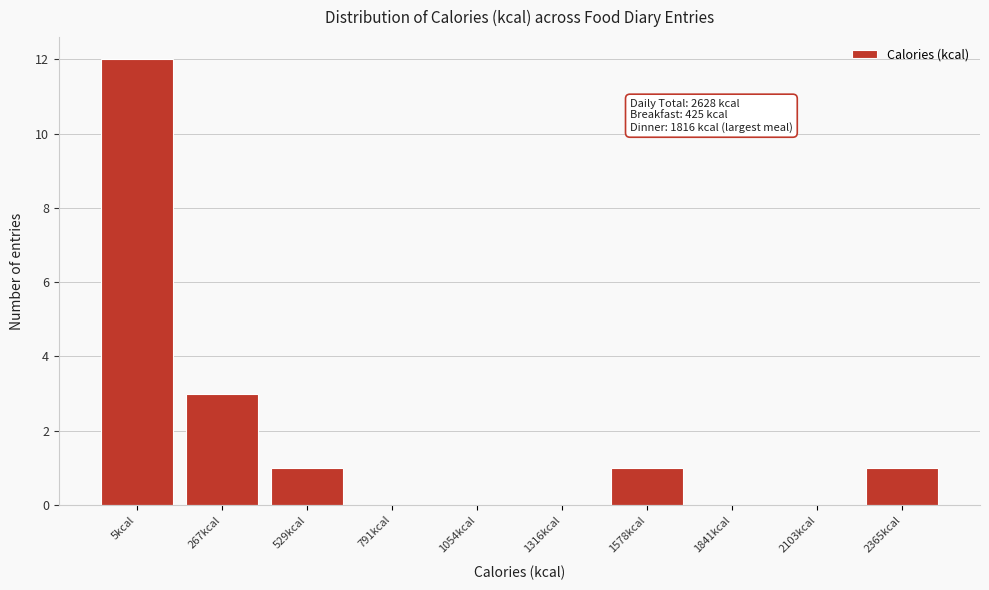

Reading right to left, what are all the values shown in this chart?

2365kcal=1	2103kcal=0	1841kcal=0	1578kcal=1	1316kcal=0	1054kcal=0	791kcal=0	529kcal=1	267kcal=3	5kcal=12